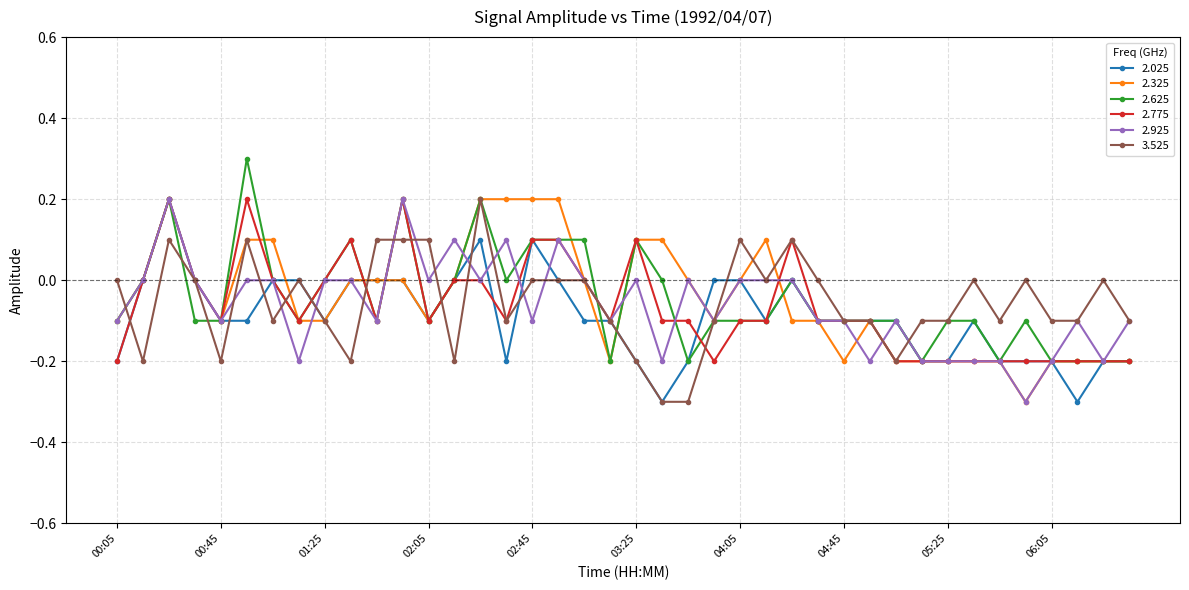

How many intersections are there between 2.625 and 2.925?

6